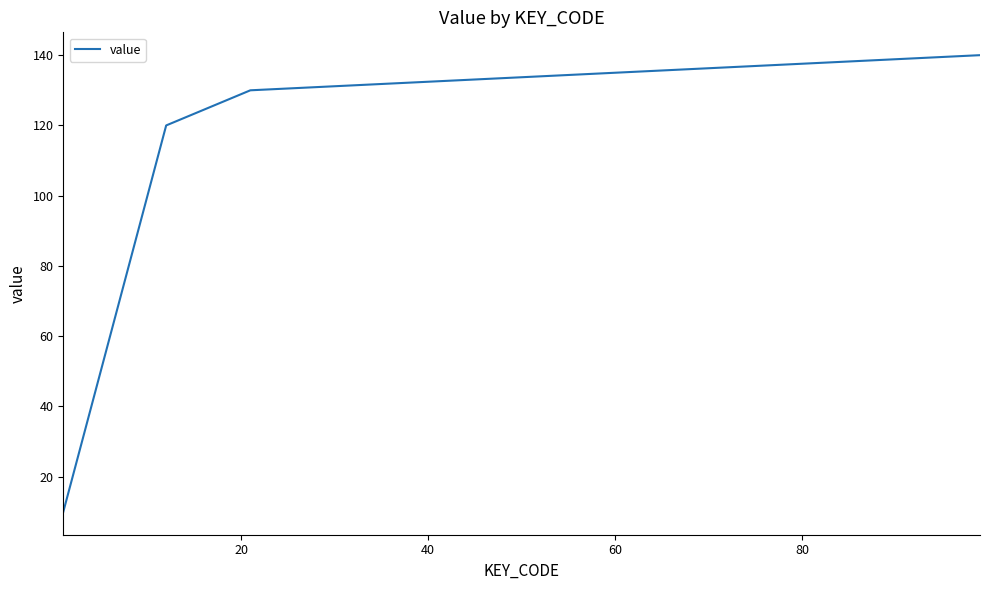

Does the chart display data point markers on the line(s)?

No